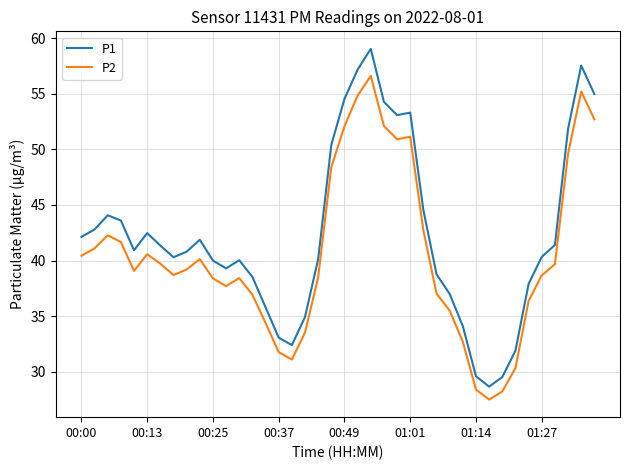

Which series has the largest total across all categories?

P1